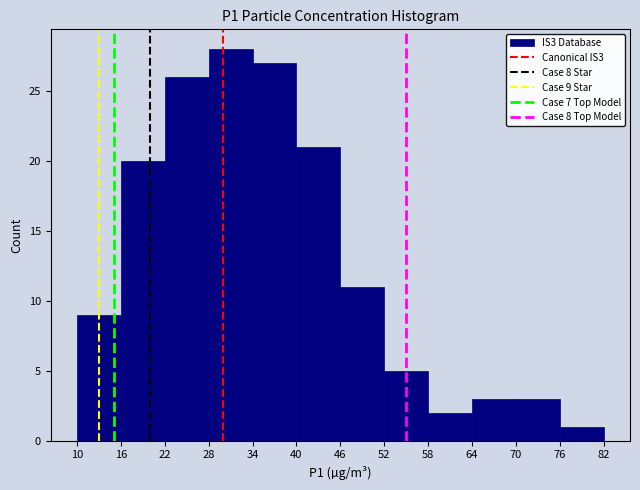

Over which range of the x-axis is the bar tallest?

28 to 34